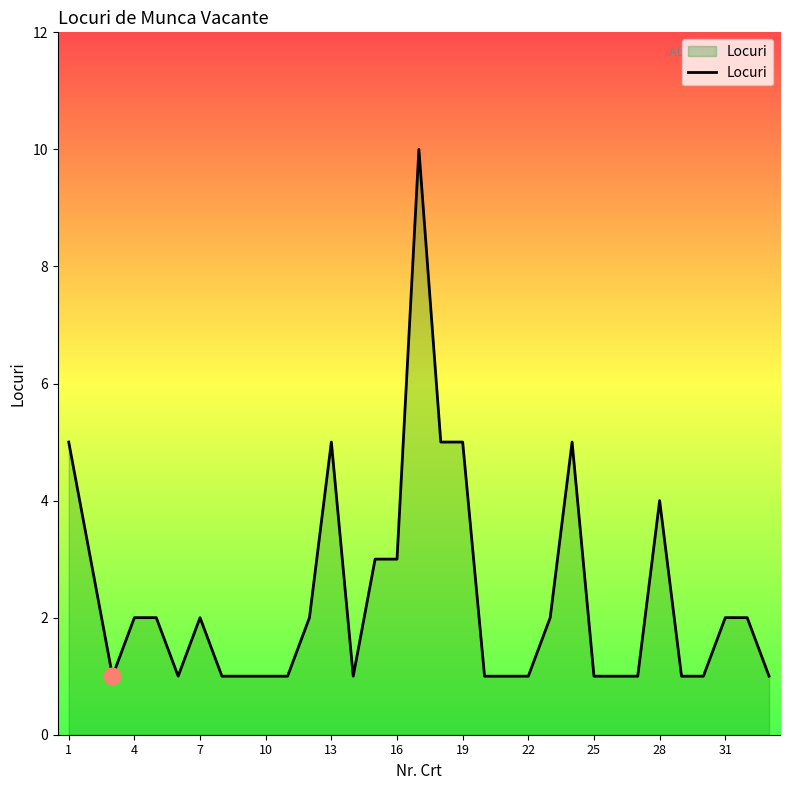

What is the difference between the maximum and minimum values?

9